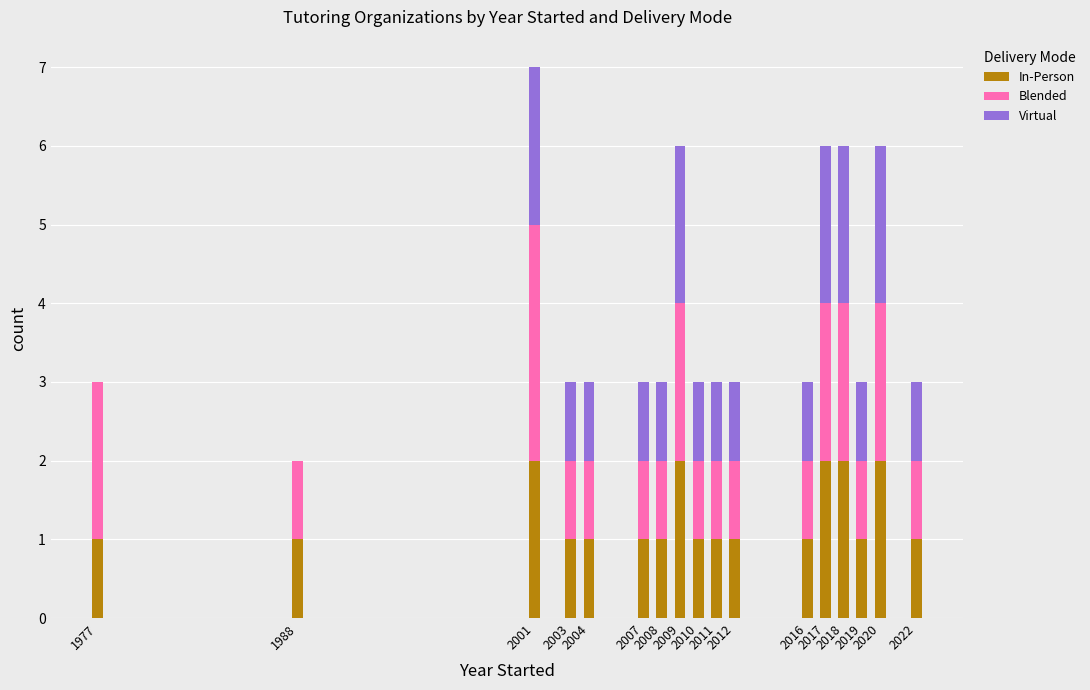

What is the sum of all In-Person values?

22